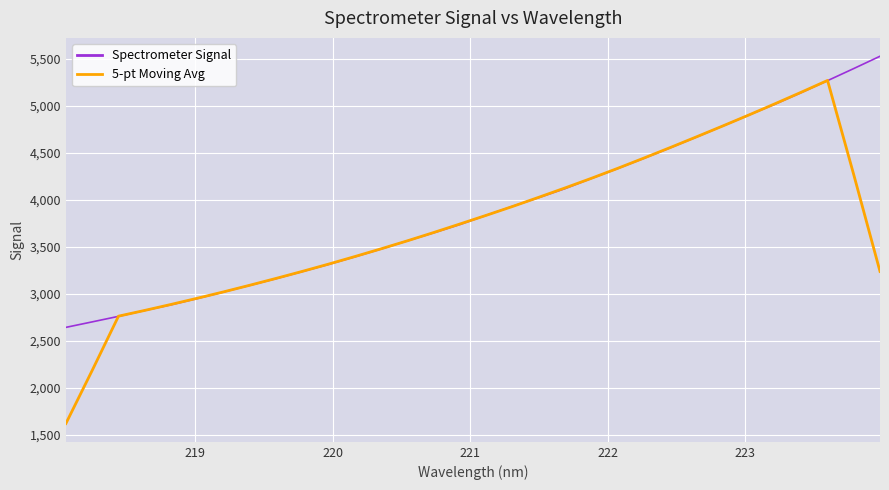

What are all the series names shown in the legend?

Spectrometer Signal, 5-pt Moving Avg